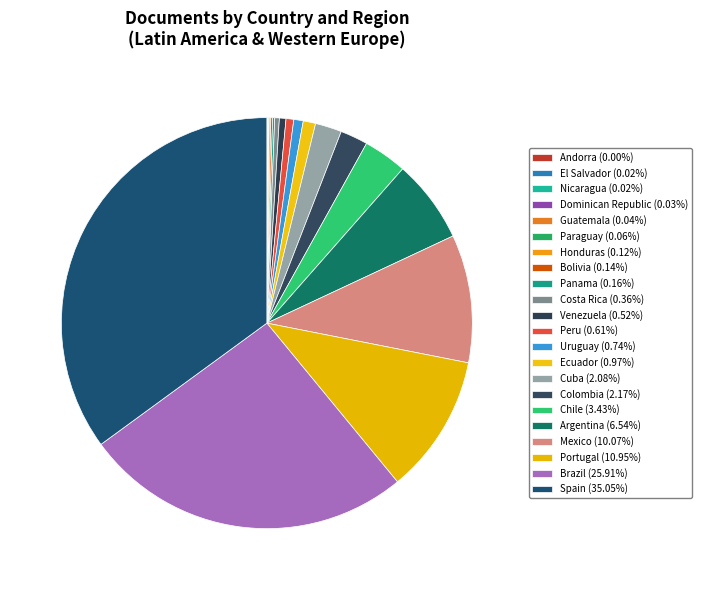

What percentage is the Argentina slice, to the nearest percent?

7%